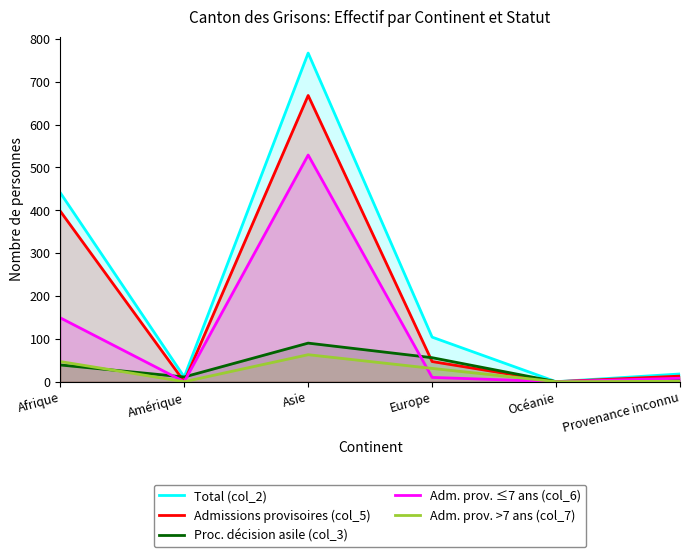

What is the difference between the second highest and second lowest values in the Adm. prov. >7 ans (col_7) series?

47